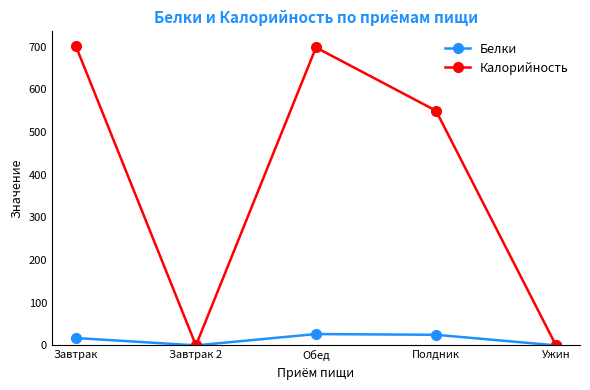

What is the approximate value of Калорийность at Обед?

697.7